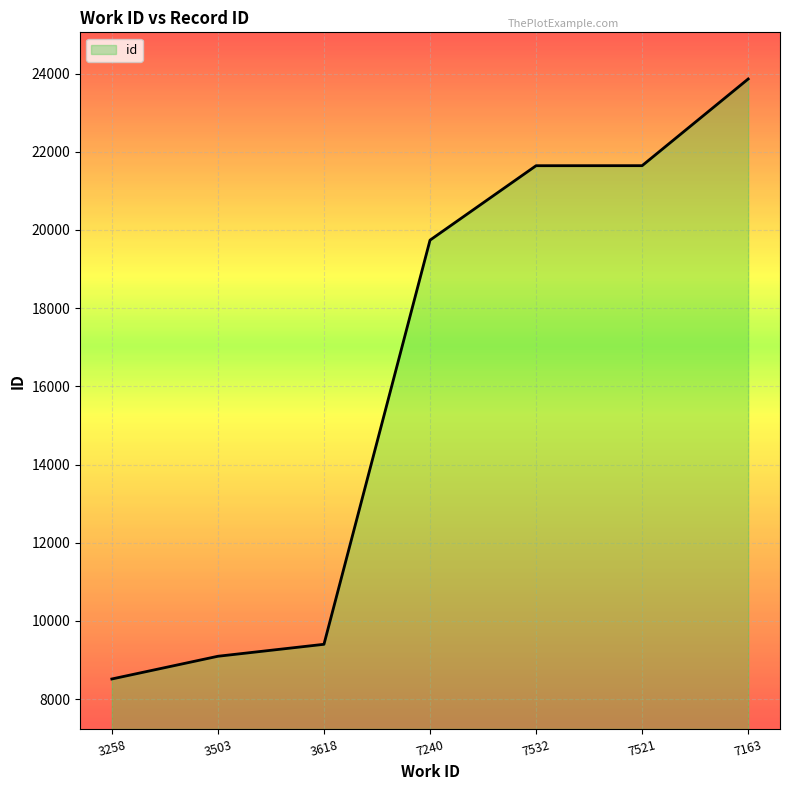

What is the greatest value displayed?

23860